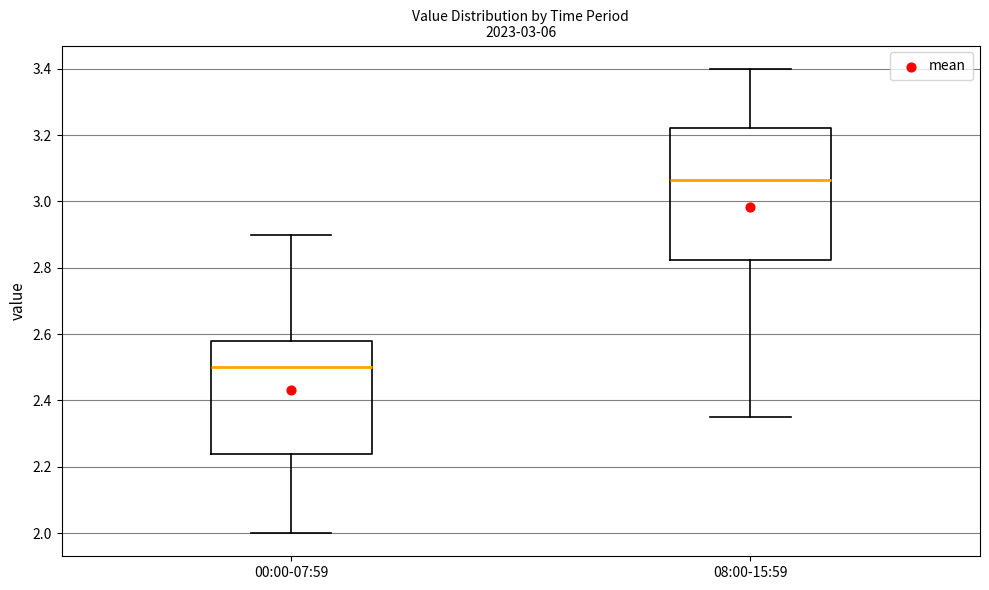

Reading left to right, read every box against the y-axis: the position of its median line, the range the box covers, and the ends of its whiskers. The values are not printed on the chart, so give them approximately, as read against the axis.

00:00-07:59: median 2.50, box 2.24 to 2.58, whiskers 2.00 to 2.90
08:00-15:59: median 3.06, box 2.82 to 3.22, whiskers 2.36 to 3.40